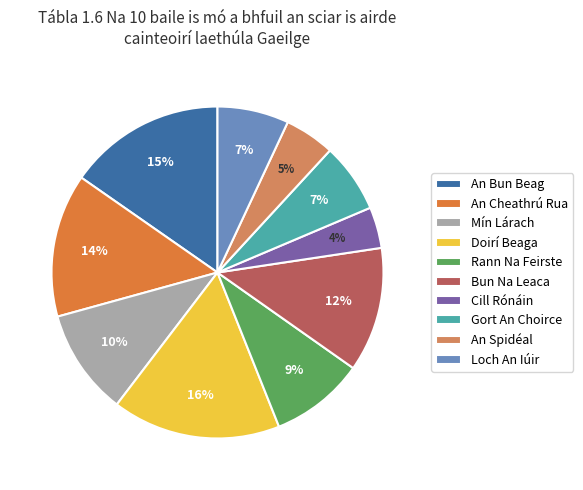

Count the number of slices in the pie.

10